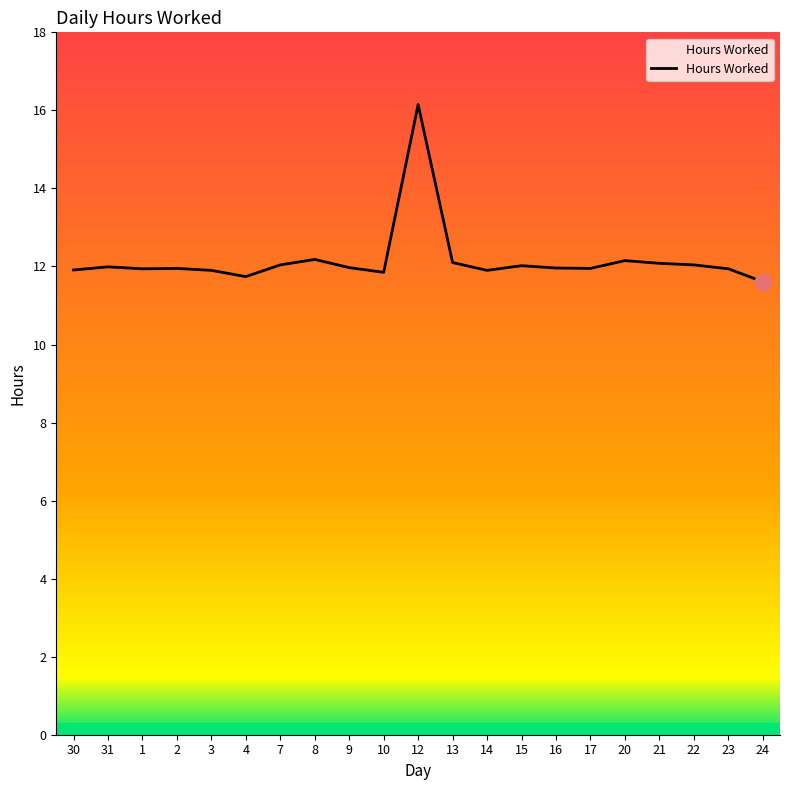

Is it true that the value at 10 is 4.2?

False